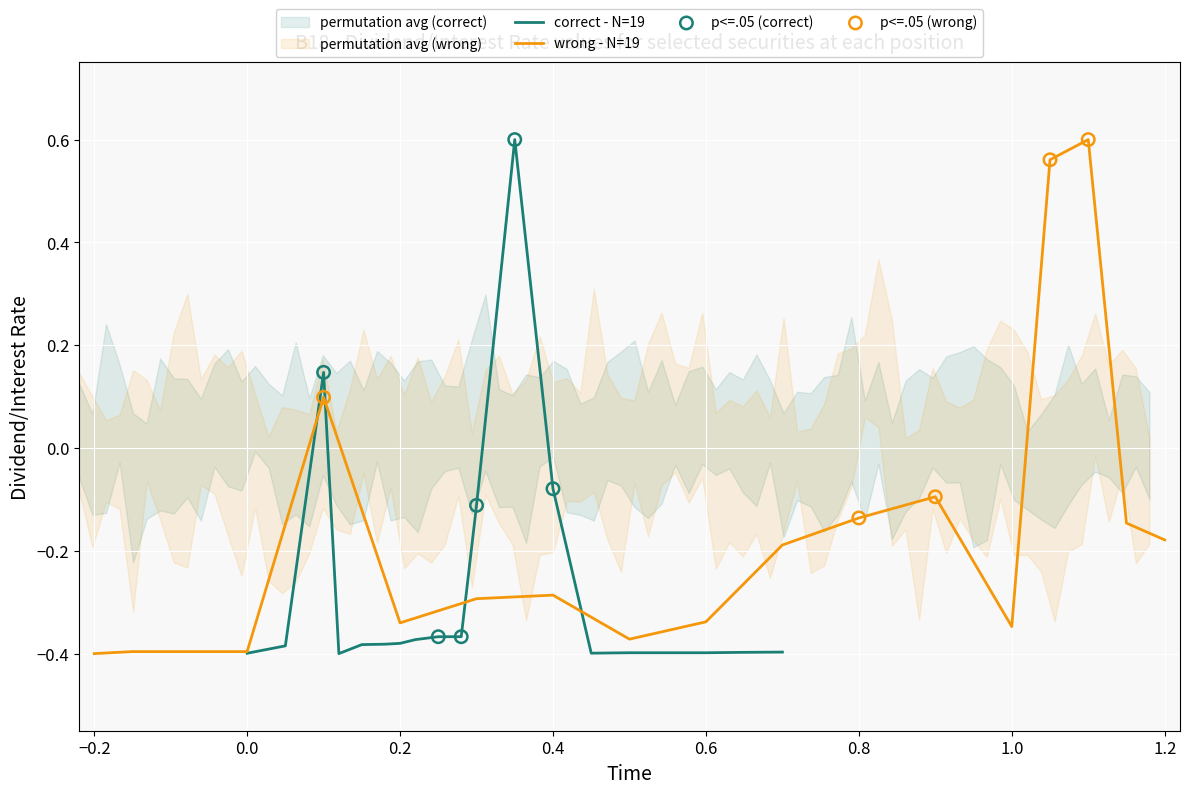

What is the maximum value for correct - N=19?

0.6